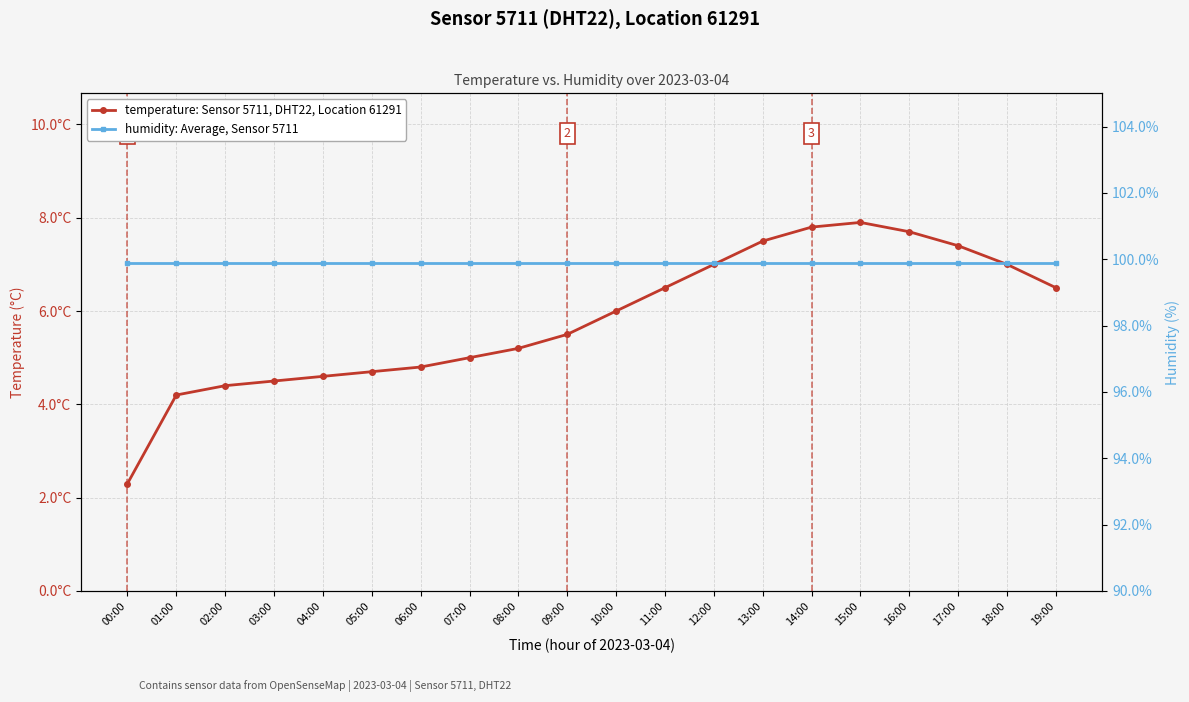

Reading left to right, transcribe all the data shown in this chart.

temperature: Sensor 5711, DHT22, Location 61291: 2.3	4.2	4.4	4.5	4.6	4.7	4.8	5.0	5.2	5.5	6.0	6.5	7.0	7.5	7.8	7.9	7.7	7.4	7.0	6.5
humidity: Average, Sensor 5711: 99.9	99.9	99.9	99.9	99.9	99.9	99.9	99.9	99.9	99.9	99.9	99.9	99.9	99.9	99.9	99.9	99.9	99.9	99.9	99.9